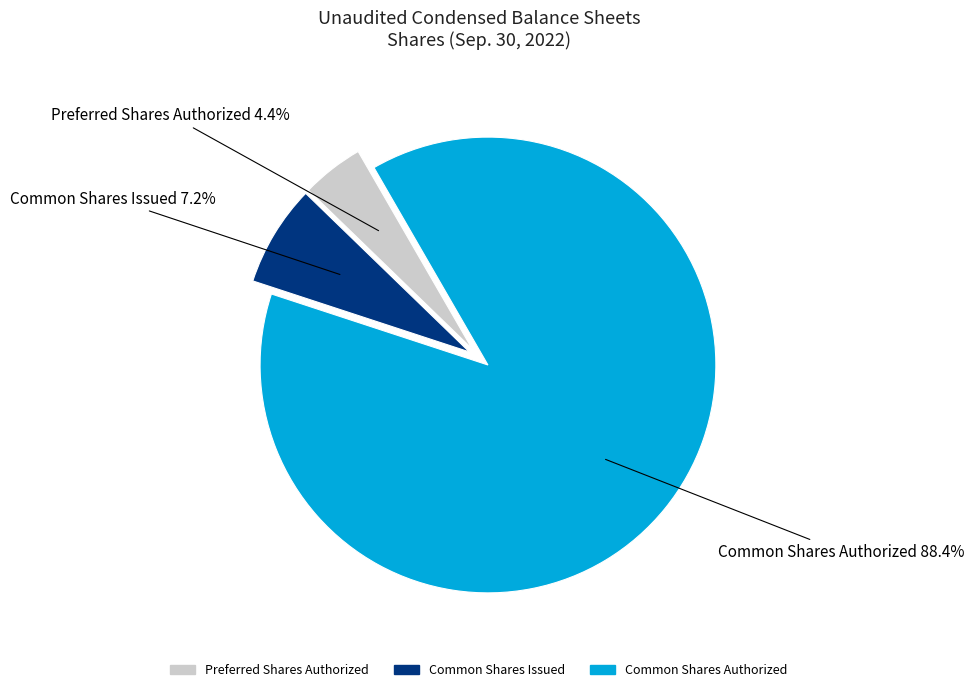

Which has a higher value, Common Shares Issued or Common Shares Authorized?

Common Shares Authorized